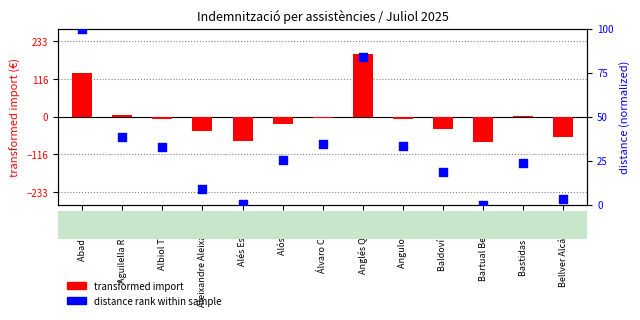

At which category is the sum across all series the highest?

Anglés Querol